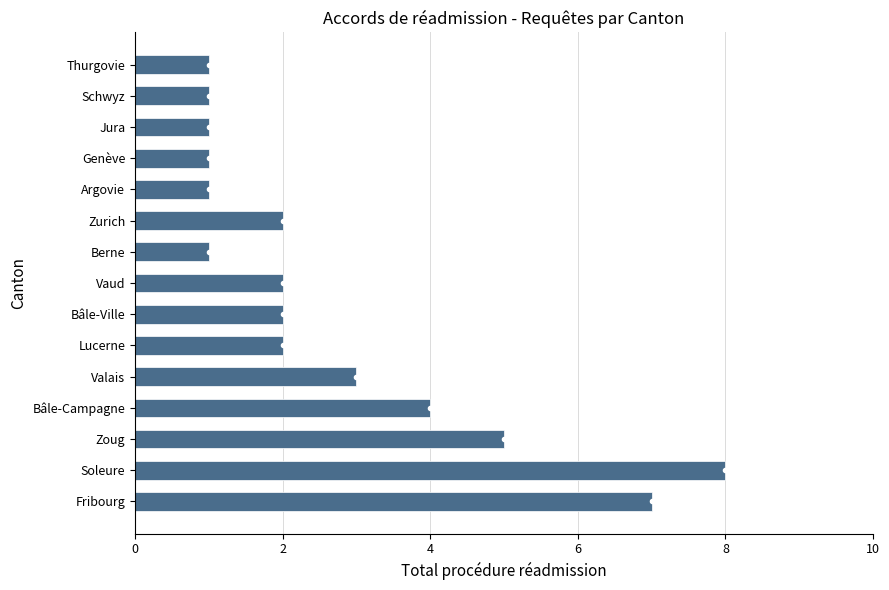

What is the difference between the values at Soleure and Bâle-Campagne?

4